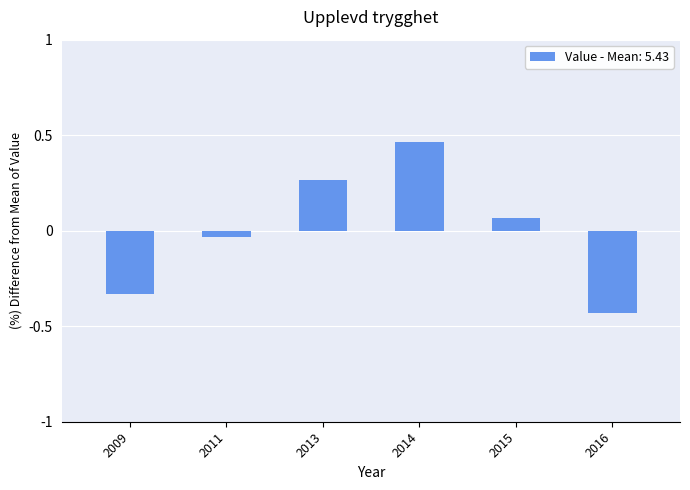

The chart shows a value of -0.3 at 2016. True or false?

False